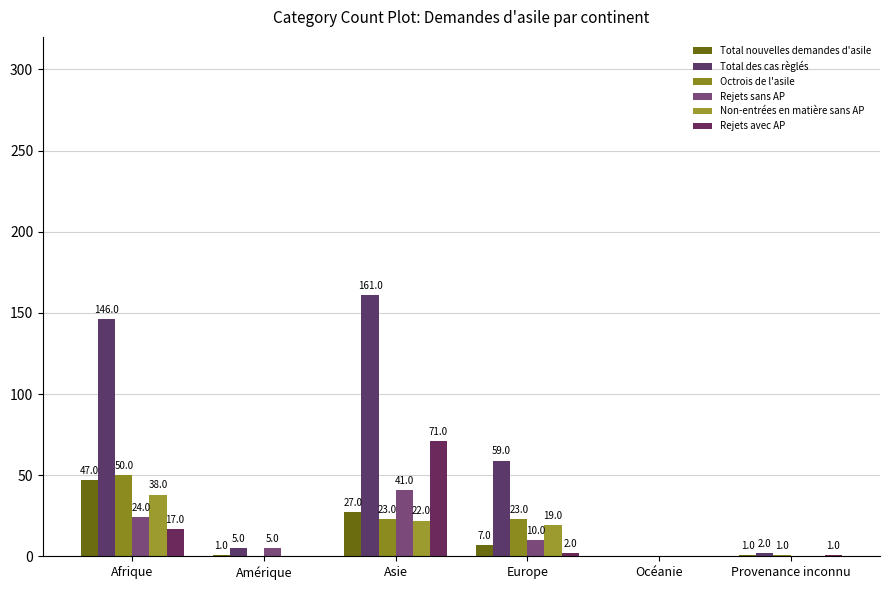

What is the maximum value for Rejets sans AP?

41